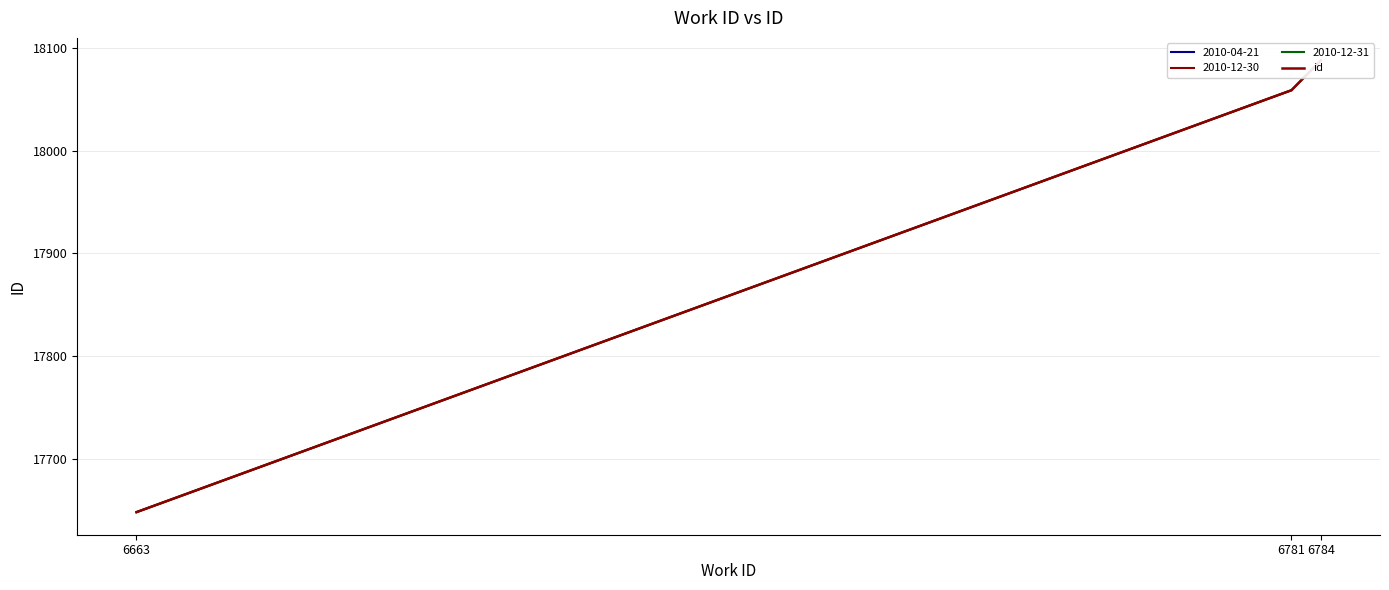

Where is the data nearest to the value 17868?

6781